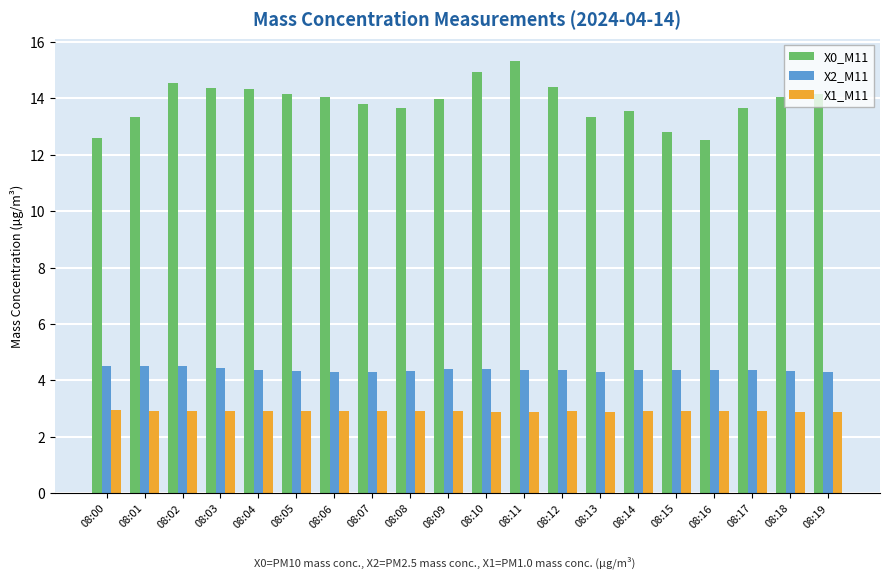

What is the difference between the highest and lowest values at 08:10?

12.1